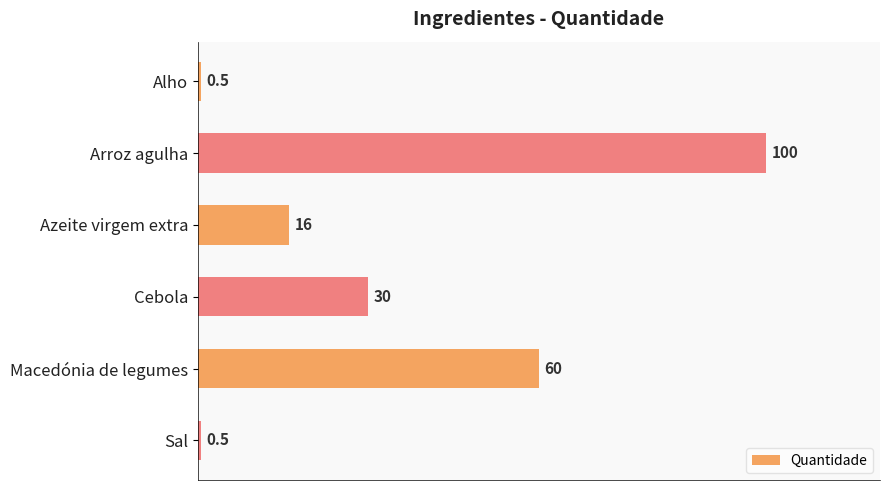

Count the number of data series in this chart.

1